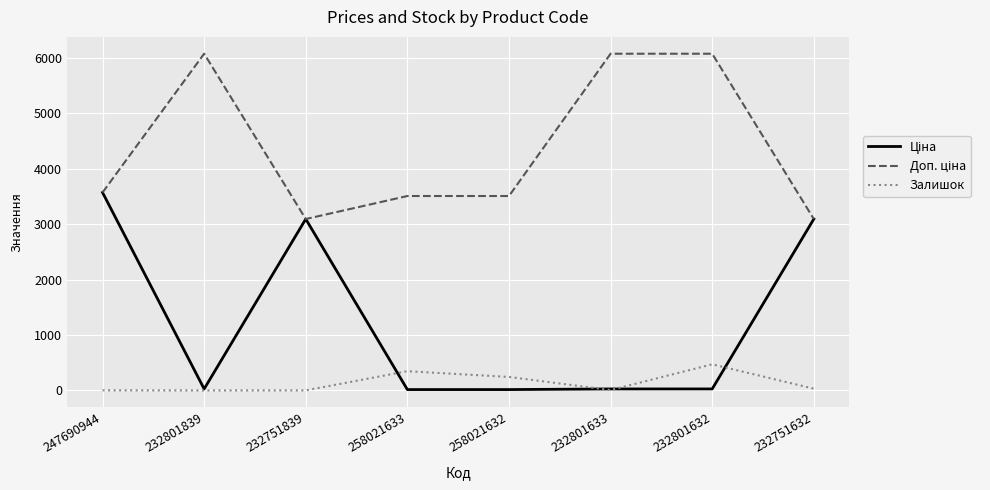

Is this an area chart (filled region under the line)?

No